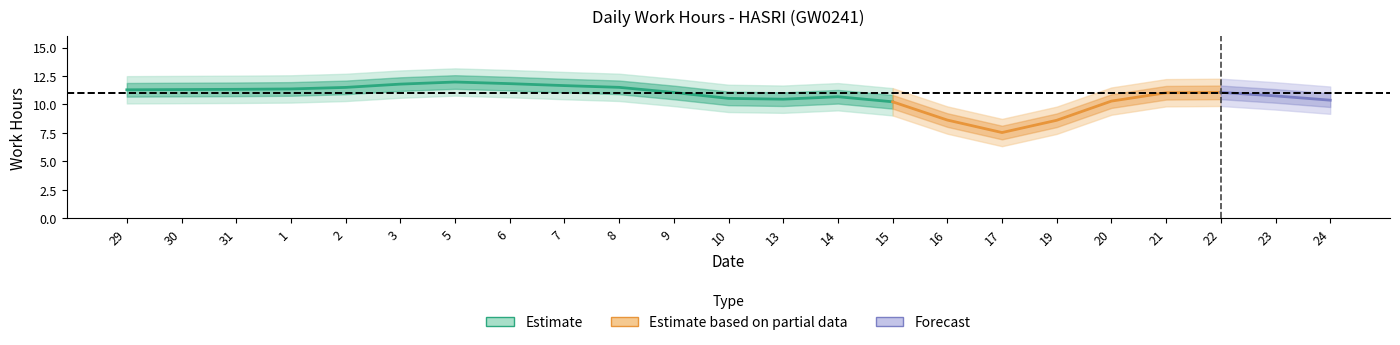

What is the value of the 3rd point from the left?

11.3